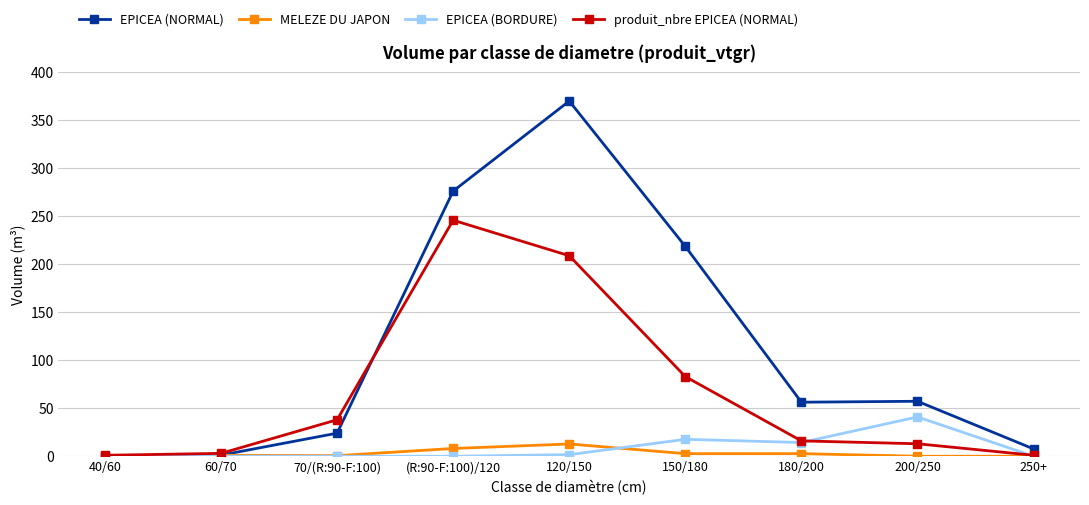

In produit_nbre EPICEA (NORMAL), how many points are higher than both neighbors (excluding endpoints)?

1